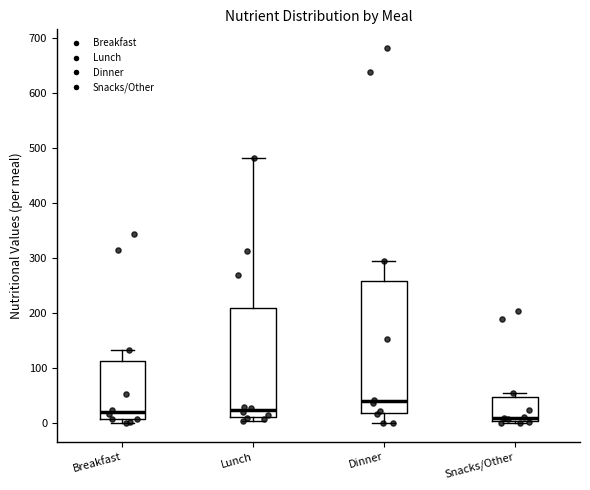

Reading left to right, read every box against the y-axis: the position of its median line, the range the box covers, and the ends of its whiskers. The values are not printed on the chart, so give them approximately, as read against the axis.

Breakfast: median 20, box 10 to 110, whiskers 0 to 130
Lunch: median 20, box 10 to 210, whiskers 0 to 480
Dinner: median 40, box 20 to 260, whiskers 0 to 290
Snacks/Other: median 10, box 0 to 50, whiskers 0 (just below the box's lower edge) to 50 (just above the box's upper edge)